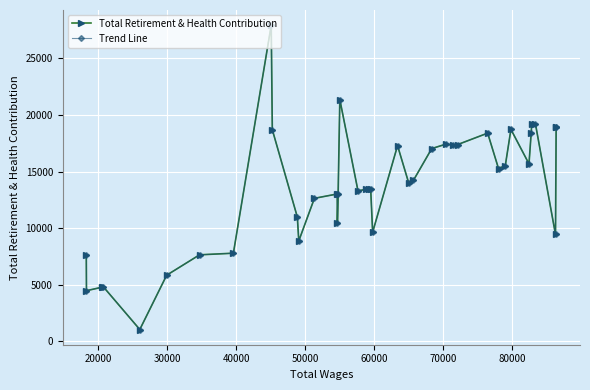

True or false: Trend Line and Total Retirement & Health Contribution intersect in this chart.

False